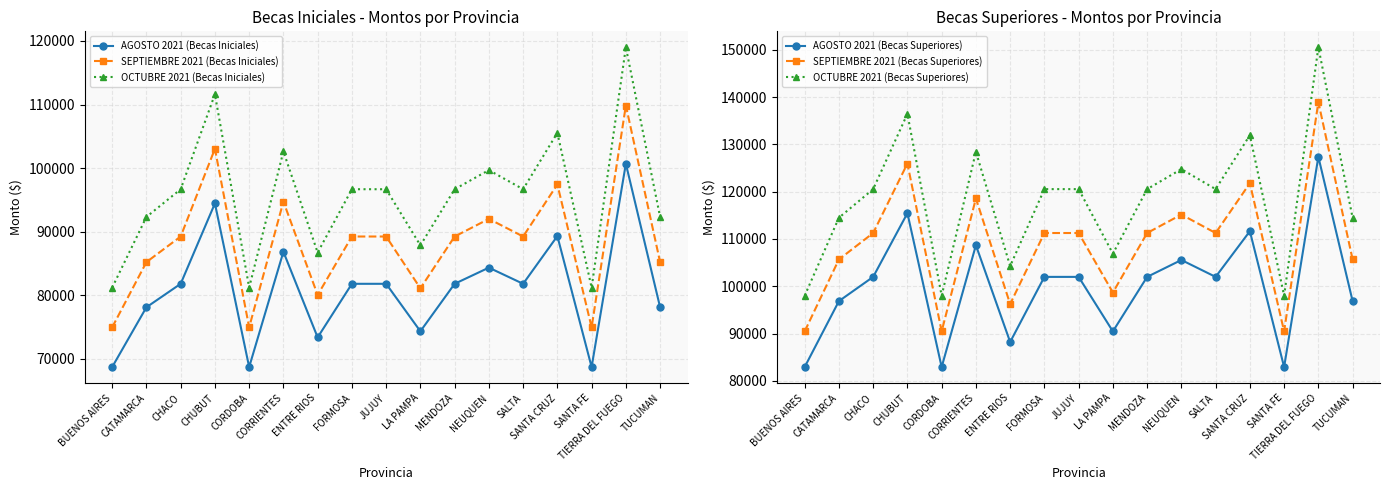

True or false: SEPTIEMBRE 2021 (Becas Superiores) and OCTUBRE 2021 (Becas Iniciales) intersect in this chart.

False